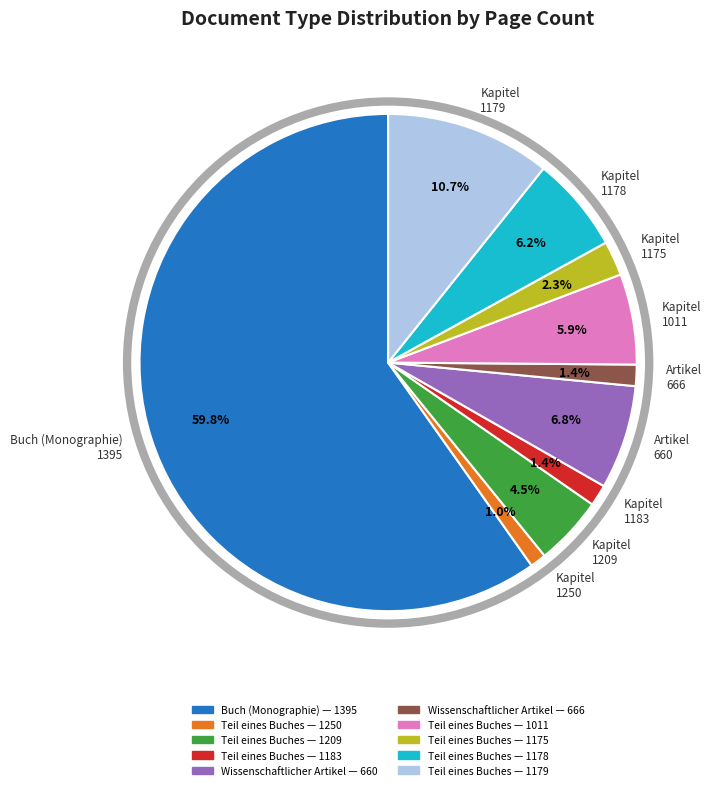

Which has a higher value, Kapitel 1178 or Kapitel 1183?

Kapitel 1178